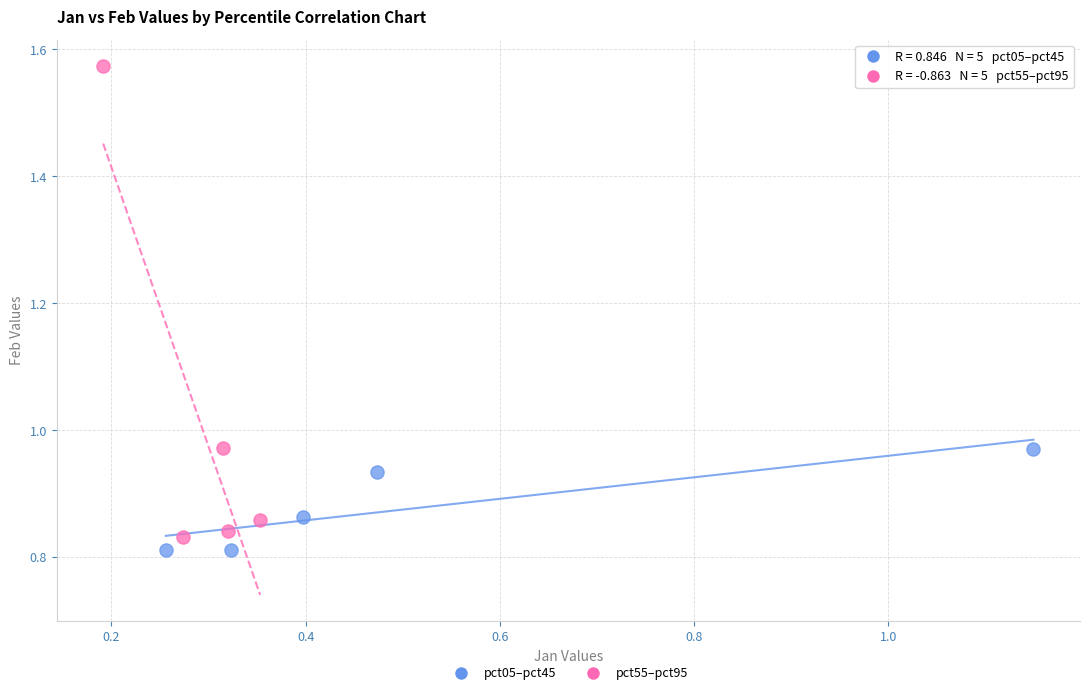

Which series reaches the maximum Y coordinate?

pct55–pct95